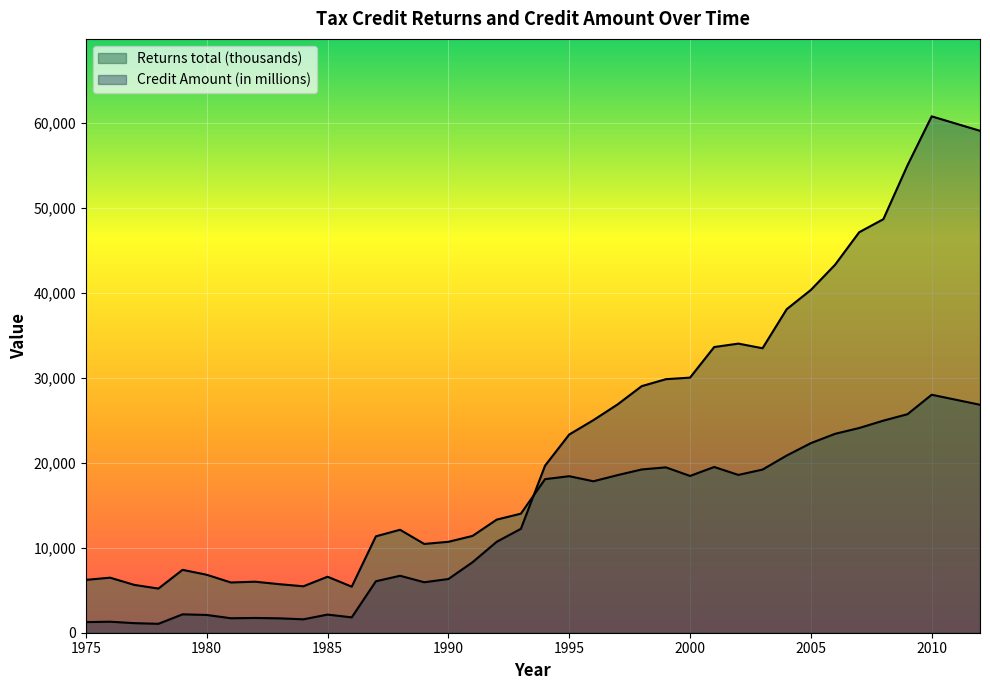

At which label is Returns total (thousands) closest to 16590?

1996